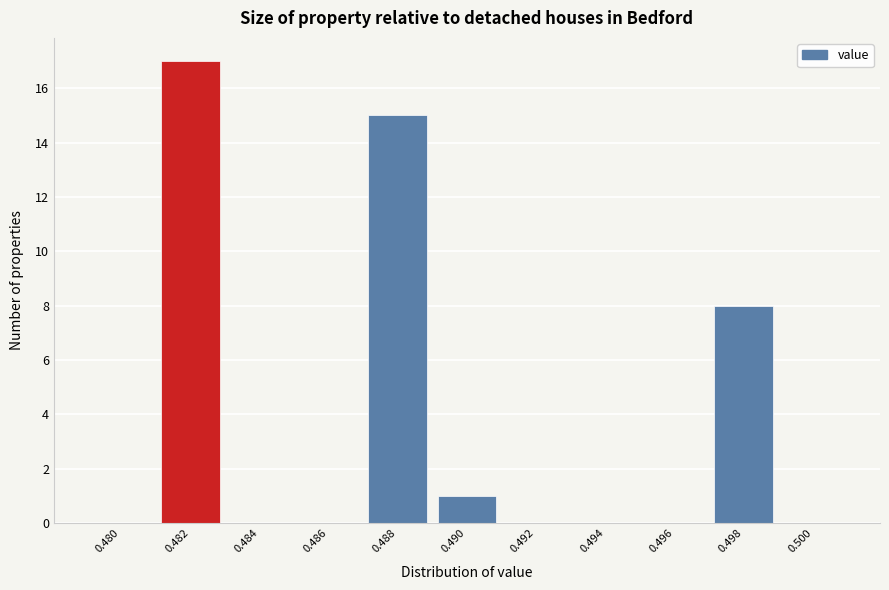

Reading left to right, what are all the values shown in this chart?

0.480=0	0.482=17	0.484=0	0.486=0	0.488=15	0.490=1	0.492=0	0.494=0	0.496=0	0.498=8	0.500=0